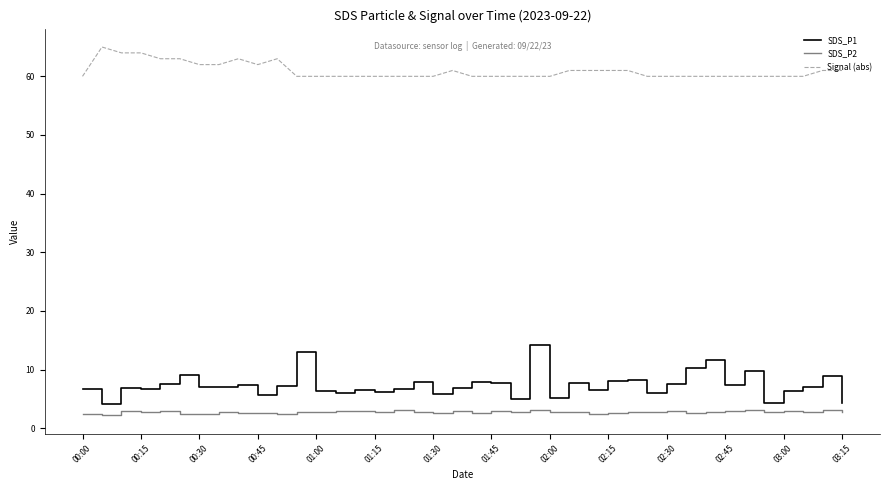

True or false: SDS_P2 and Signal (abs) intersect in this chart.

False